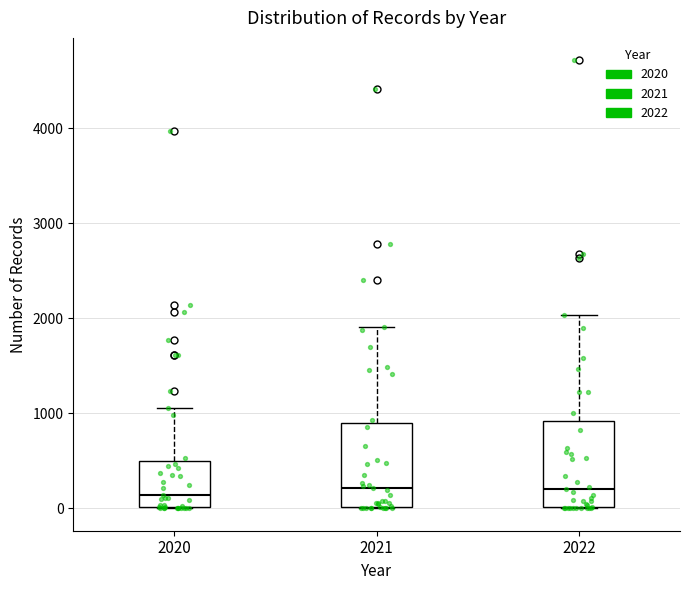

Reading left to right, transcribe this box plot: for each box, give where its median line is, the range the box spans, and where its two whiskers end, as read against the y-axis. The values are not printed on the chart, so give them approximately, as read against the axis.

2020: median 100, box 0 to 500, whiskers 0 to 1100
2021: median 200, box 0 to 900, whiskers 0 to 1900
2022: median 200, box 0 to 900, whiskers 0 to 2000